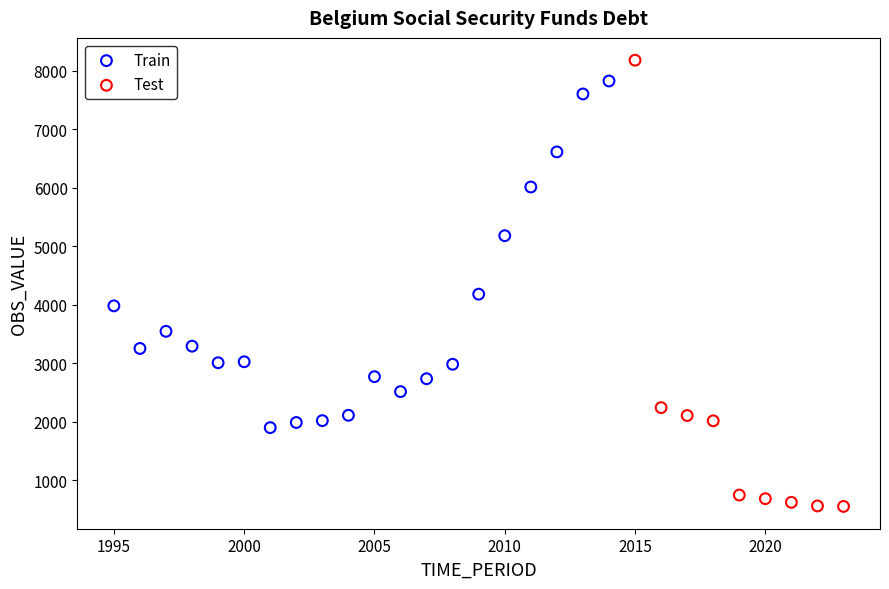

Which series contains the highest Y value?

Test